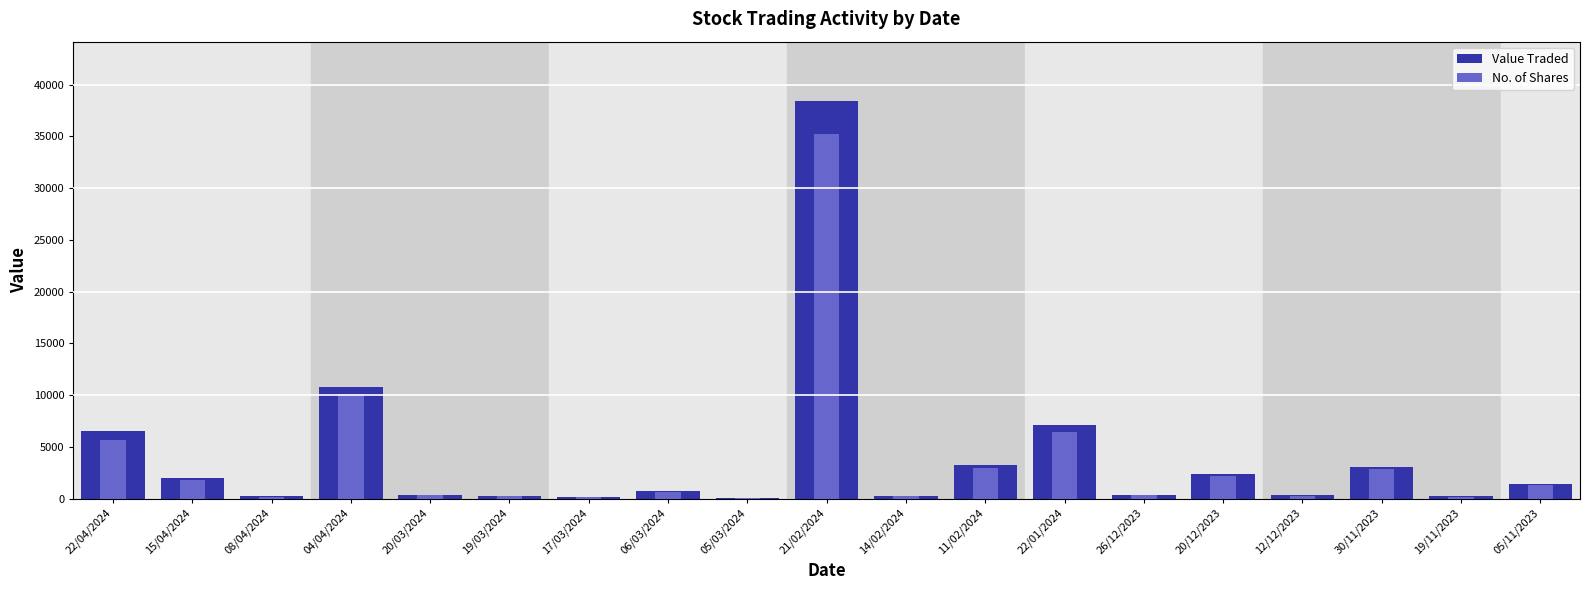

What is the difference between the second highest and second lowest values in the No. of Shares series?

9905